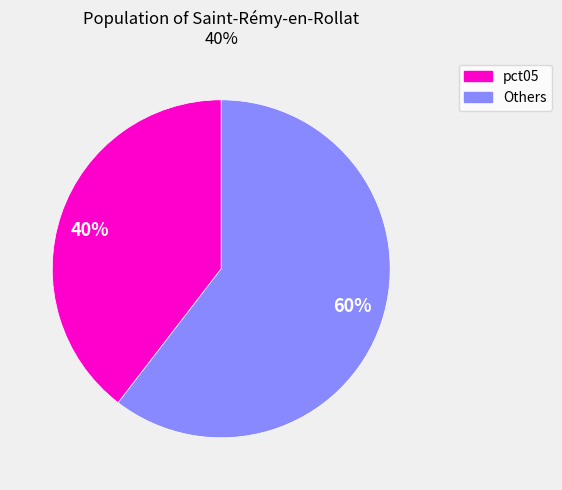

Which slice is the smallest?

40%